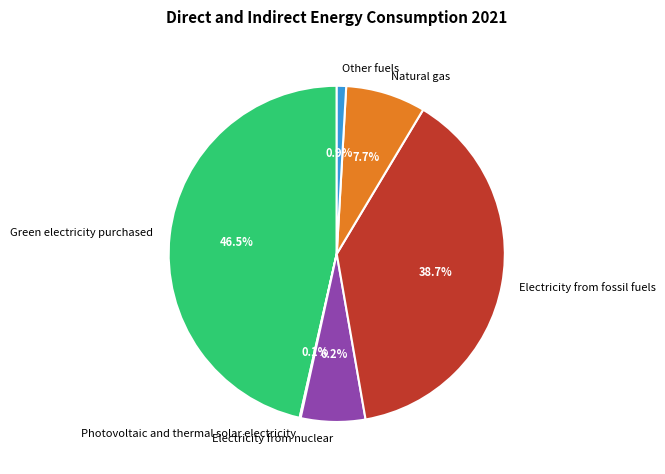

To the nearest percent, what percentage of the pie is Natural gas?

8%